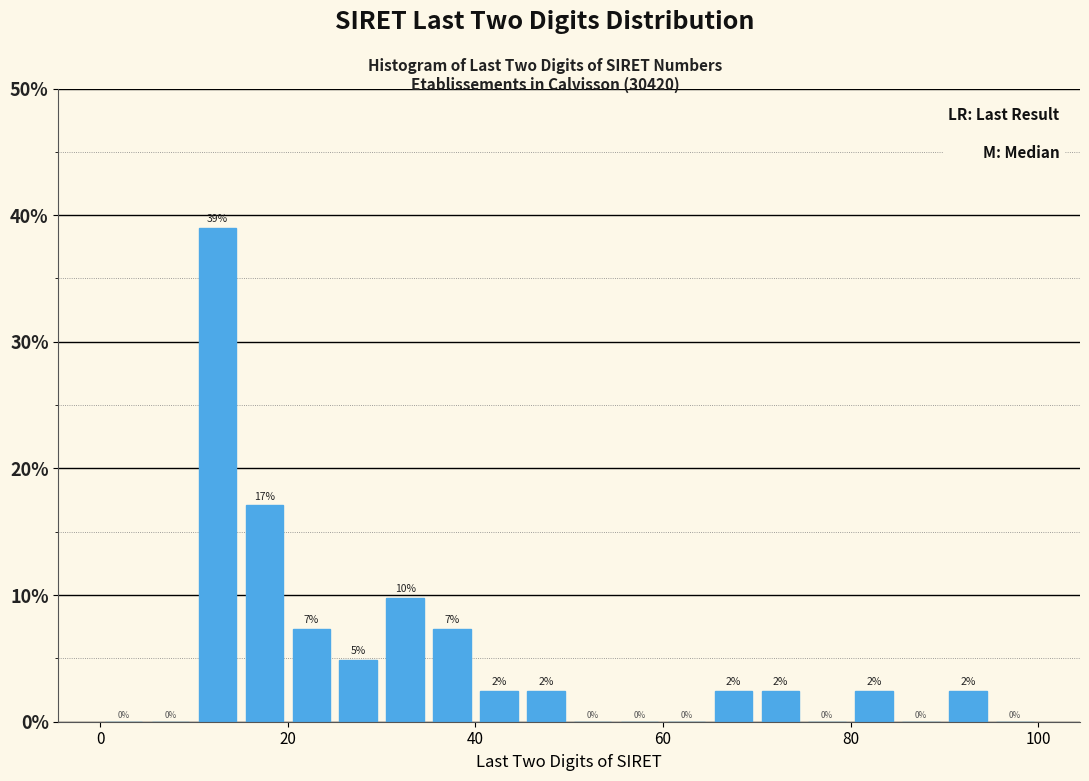

Read against the x-axis, roughly where is the centre of the tallest bar?

12